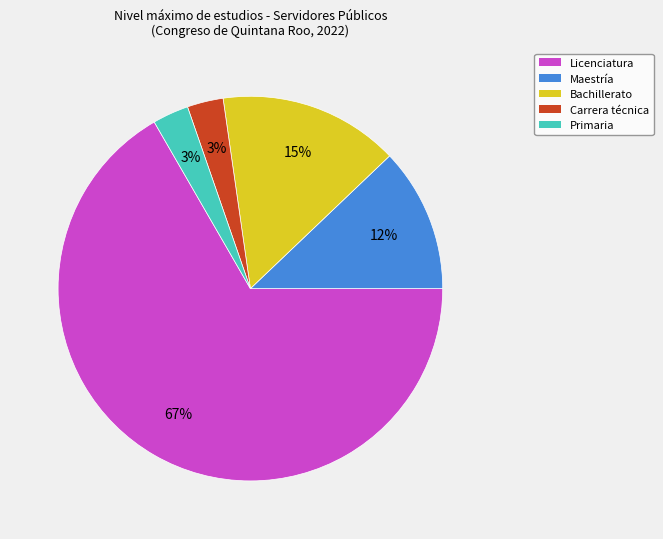

To the nearest percent, what is the difference between the largest and smallest slice percentages?

64%